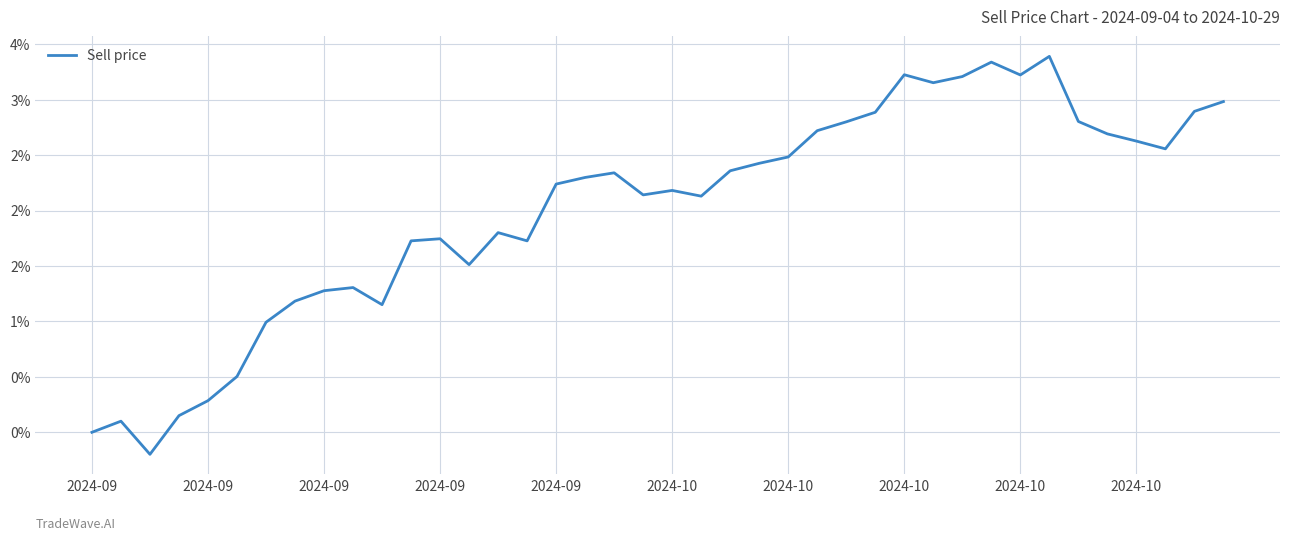

Where does the data first go above 2?

2024-09